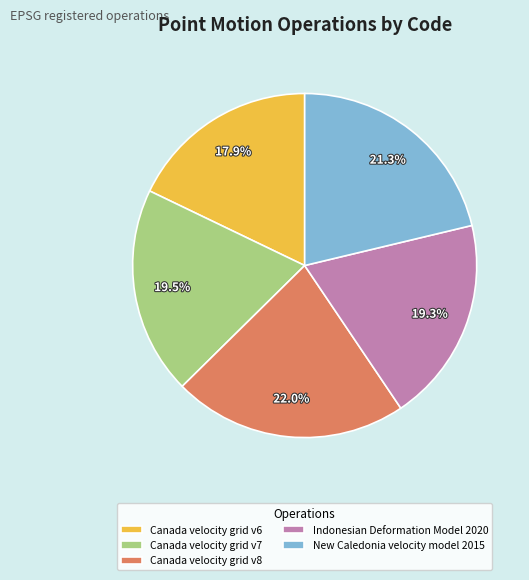

Approximately how many times larger is the value at Indonesian Deformation Model 2020 compared to Canada velocity grid v6?

1.1